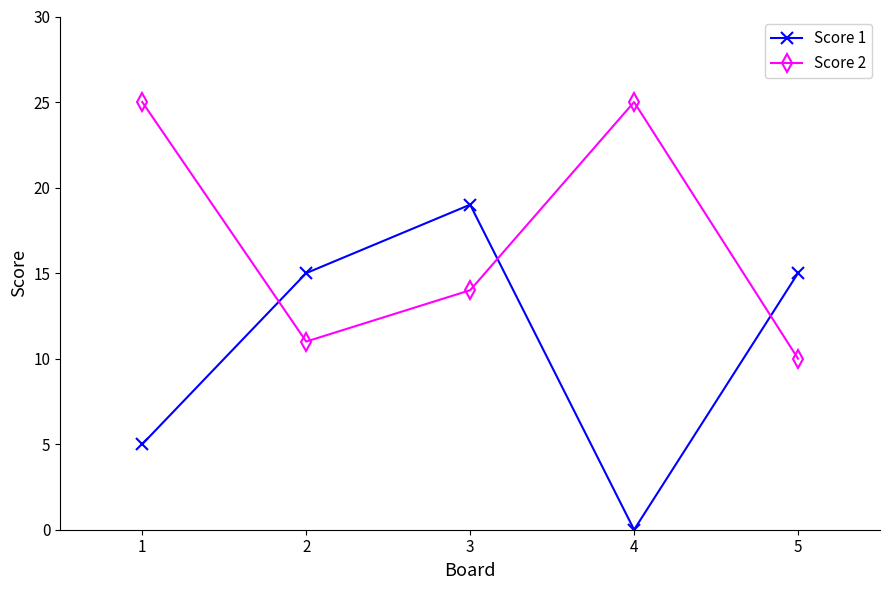

How many interior local valleys does the Score 1 series have?

1